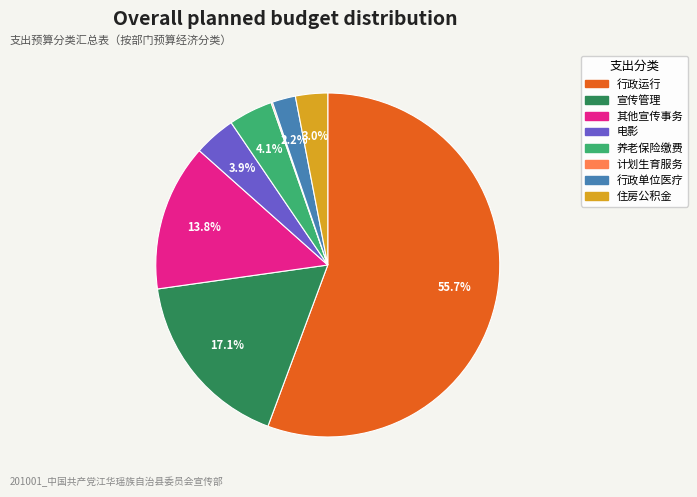

Which category has the biggest portion of the pie?

行政运行